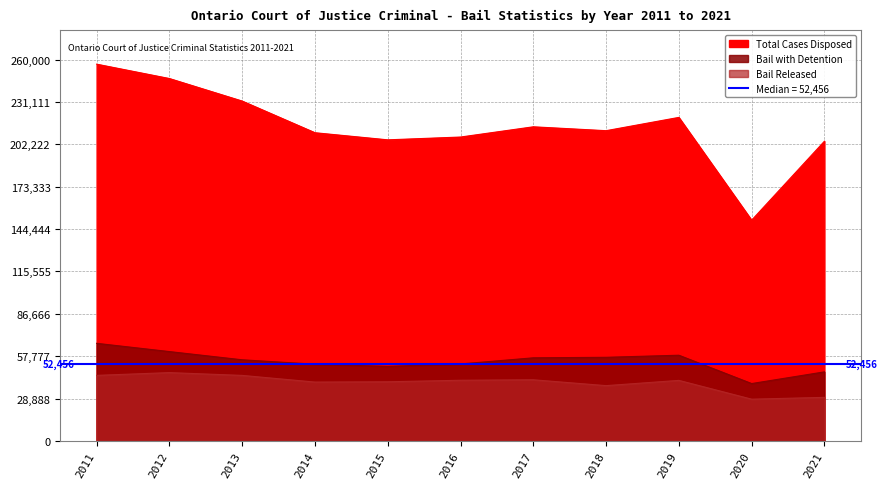

In Total Cases Disposed, how many points are higher than both neighbors (excluding endpoints)?

2